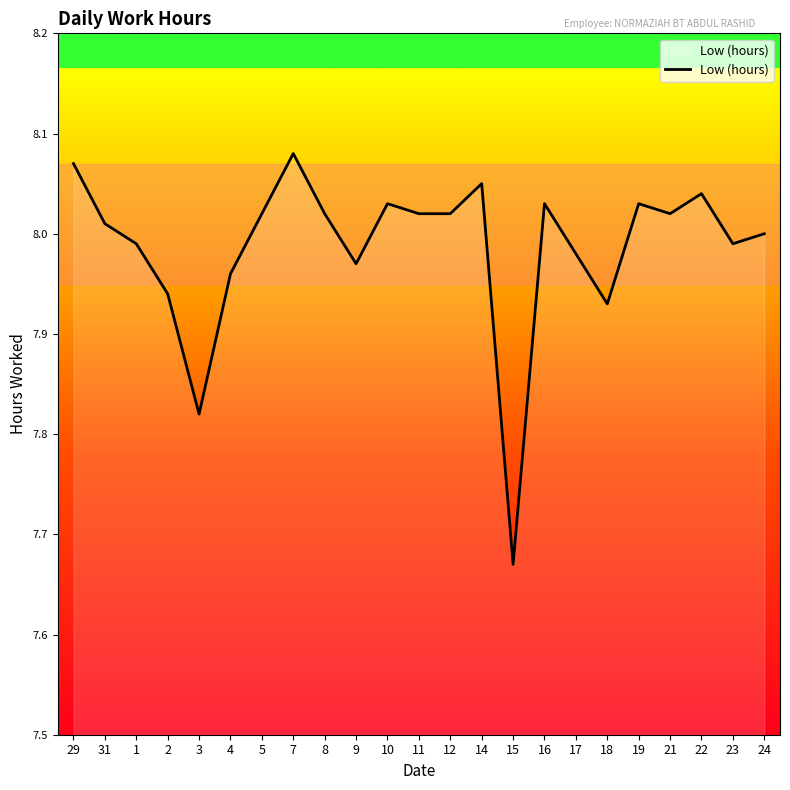

What is the ratio of the value at 18 to the value at 29?

1.0